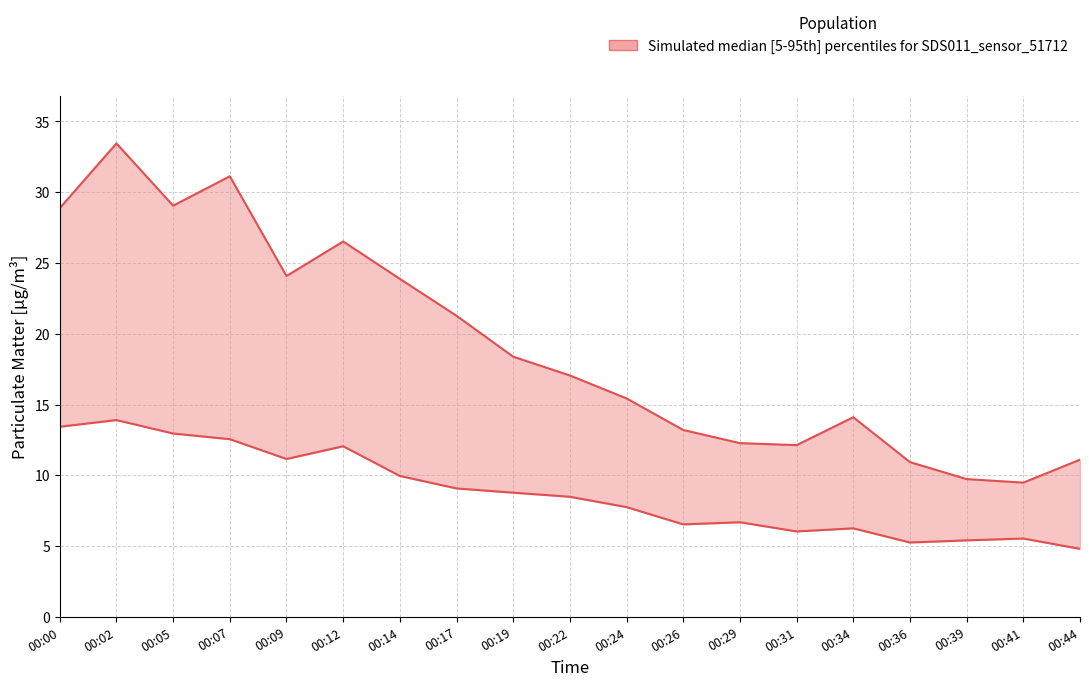

True or false: P2 and P1 cross at least once.

False